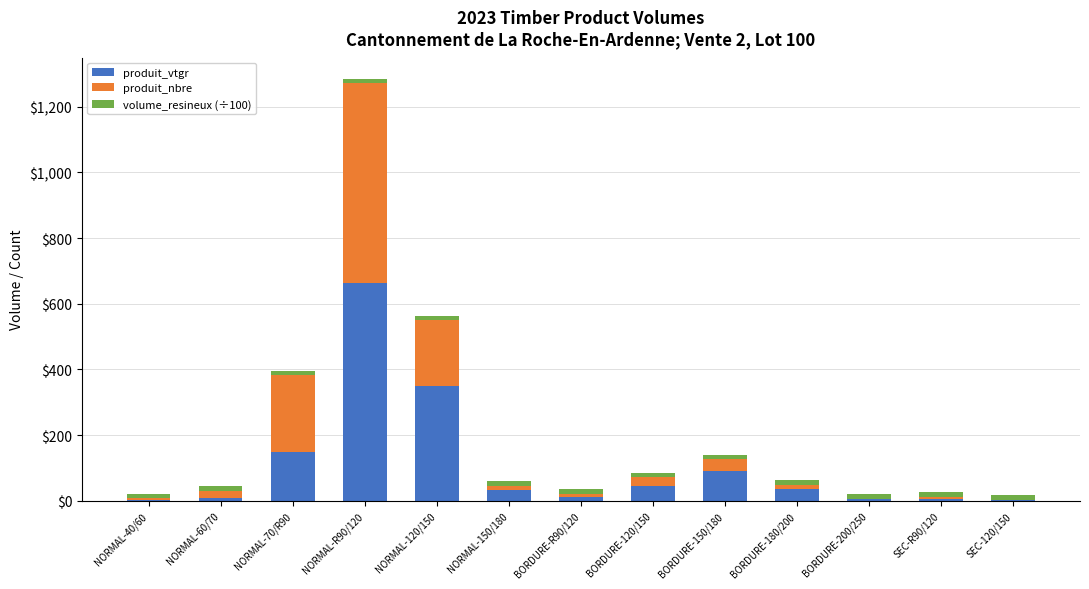

What is the total value across all series at NORMAL-40/60?

21.3